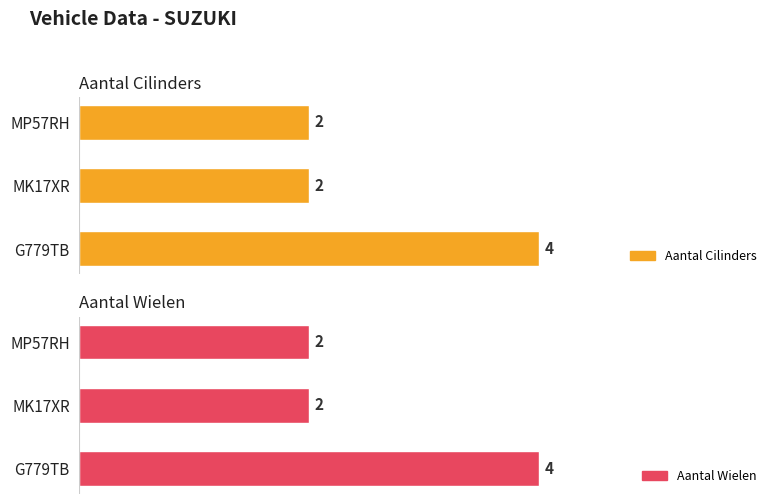

Rank the series by their maximum value, from lowest to highest.

aantal_cilinders, aantal_wielen